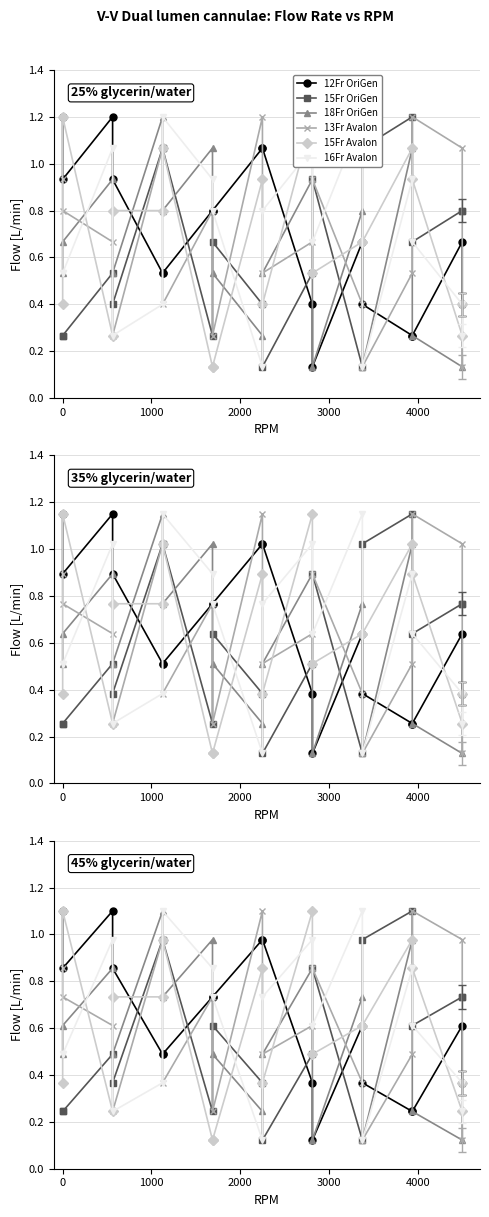

What is the difference between the second highest and minimum values in the 15Fr OriGen series?

0.9